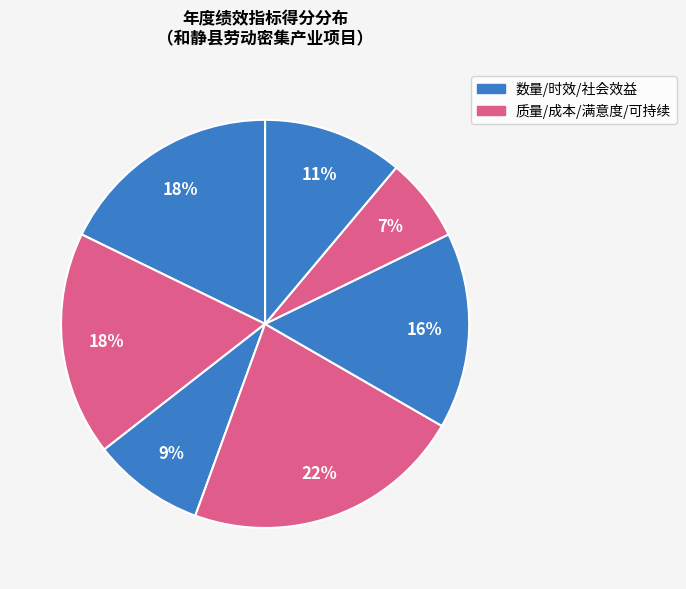

Count the number of slices in the pie.

7